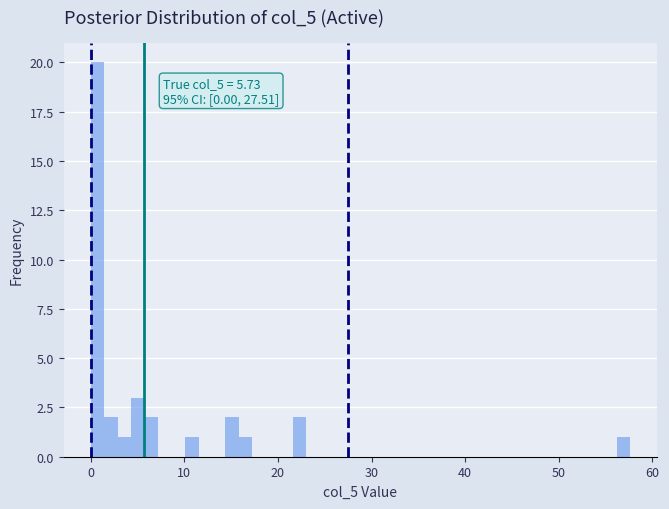

Around what value on the x-axis is the tallest bar? Give the approximate position of its centre, as read against the axis.

1